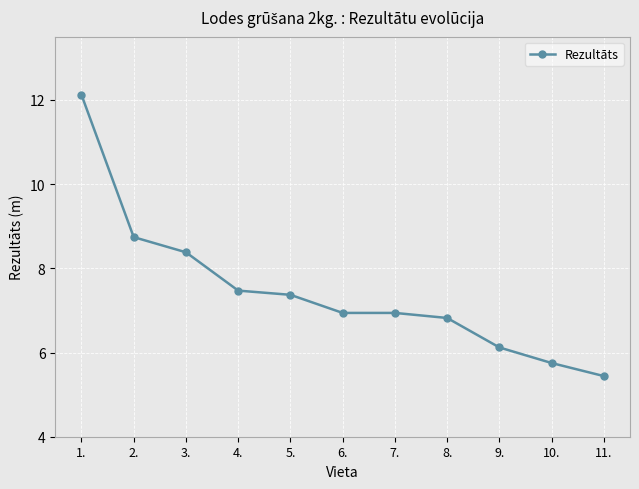

The chart shows a value of 1.6 at 9.. True or false?

False